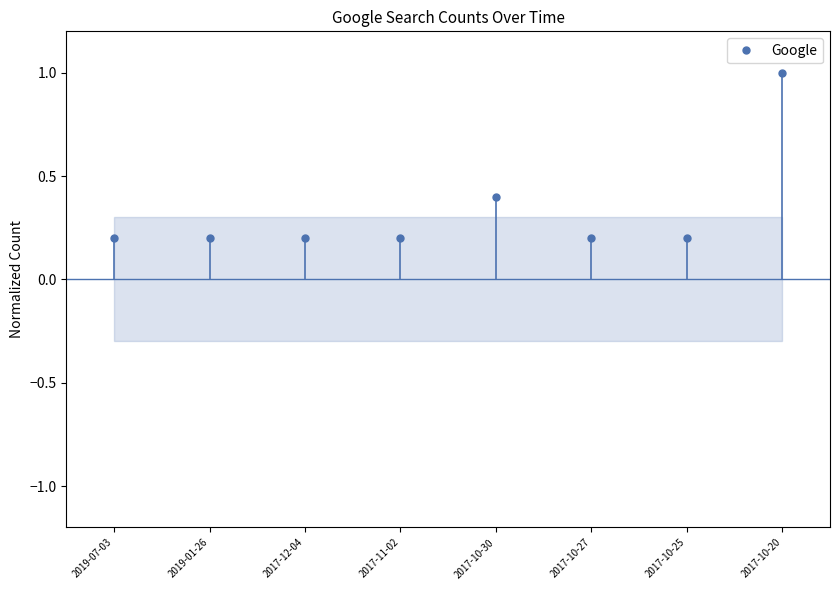

The value at 2017-12-04 is 0.2. True or false?

True